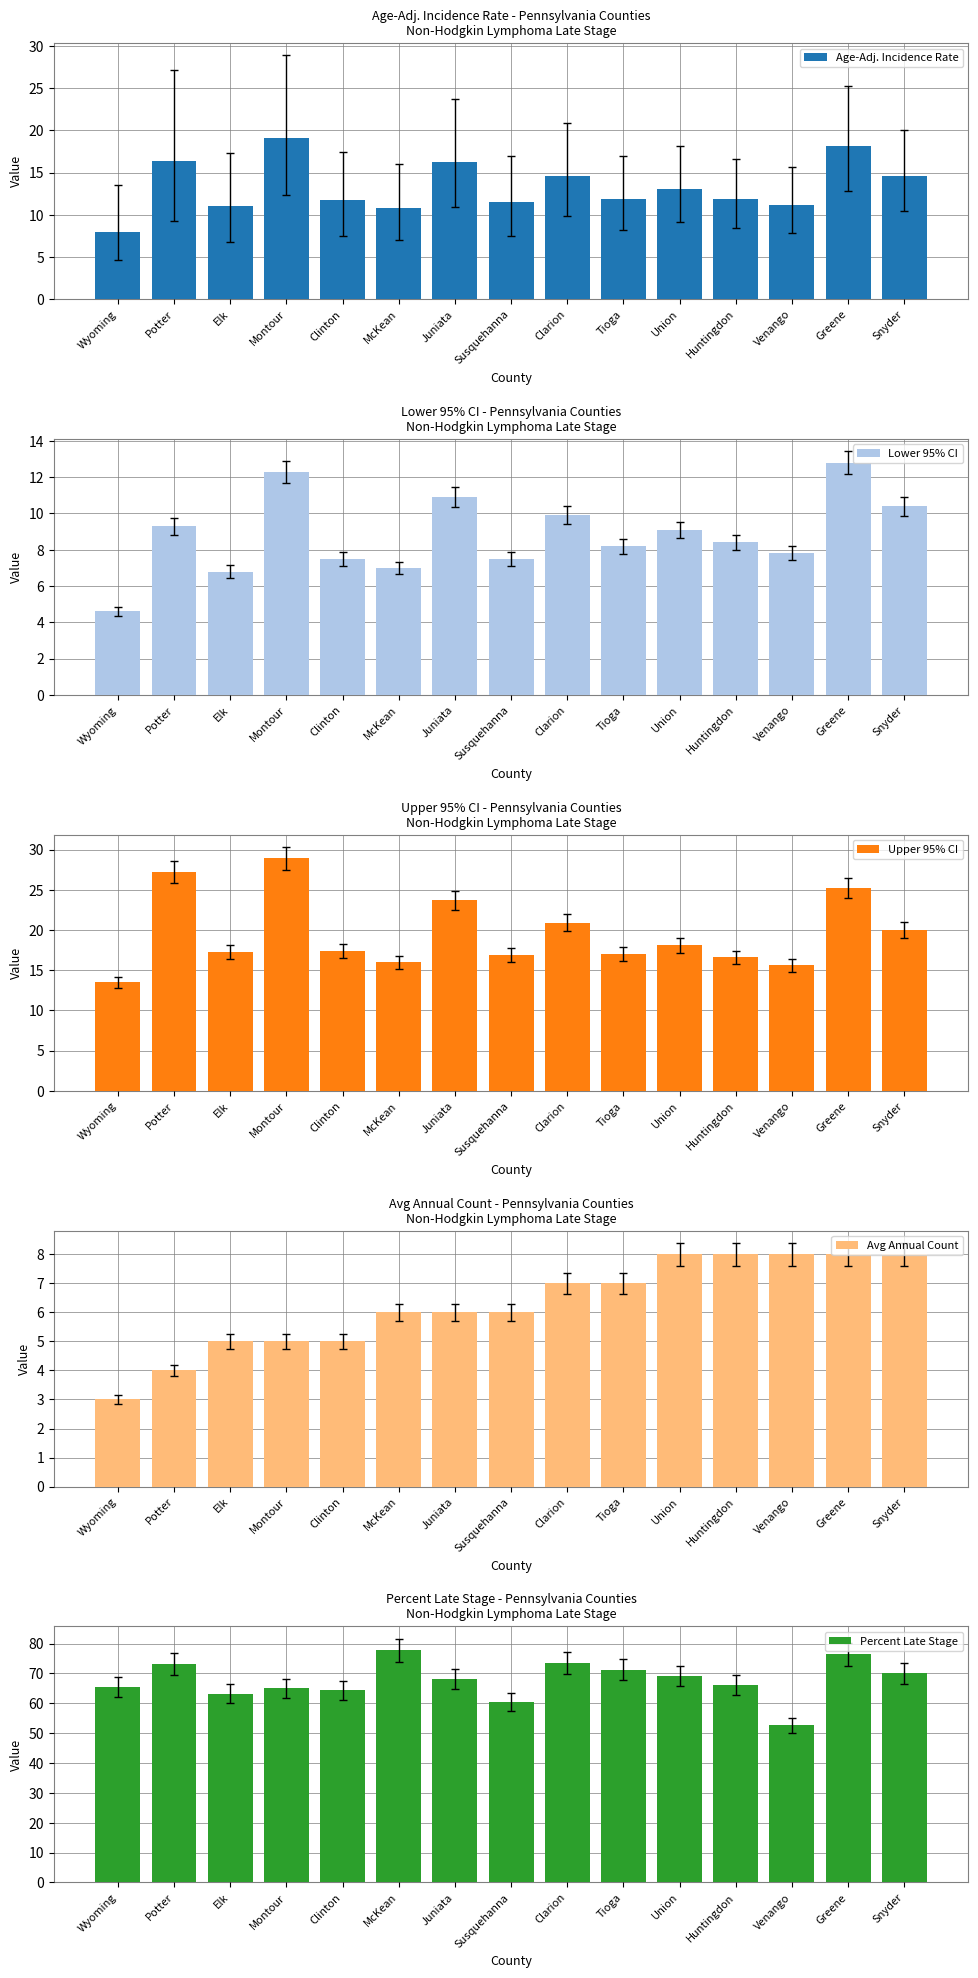

List the series in order of their peak value, highest first.

Percent Late Stage, Upper 95% CI, Age-Adj. Incidence Rate, Lower 95% CI, Avg Annual Count